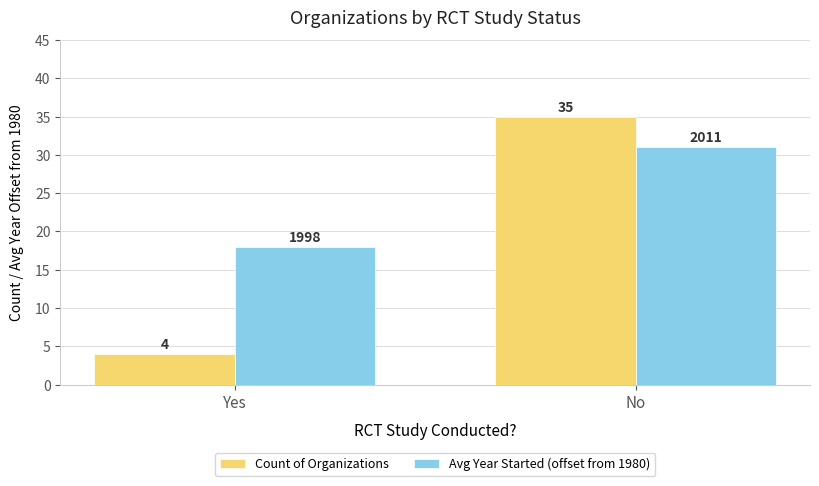

What is the average value of the Count of Organizations series?

20